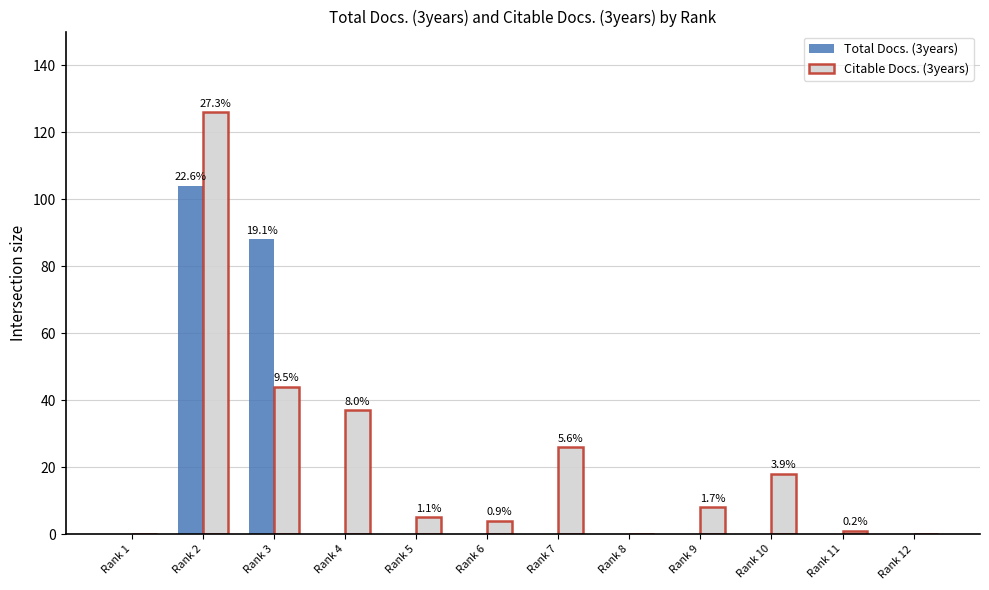

The value of Total Docs. (3years) at Rank 11 is 33. True or false?

False